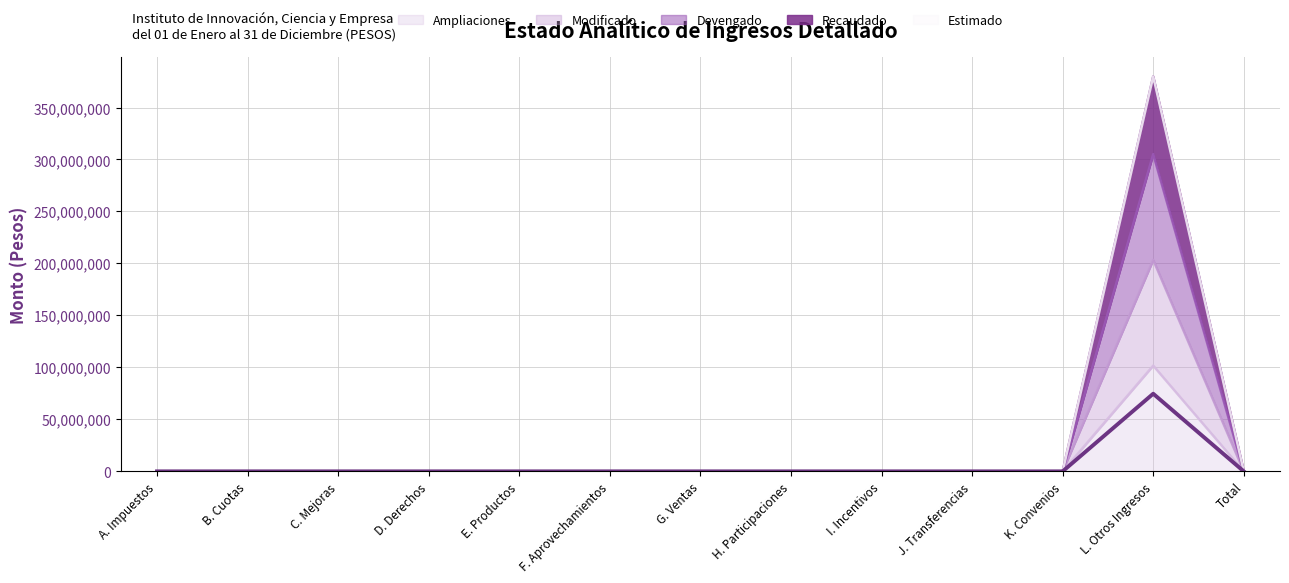

List the labels in order of Modificado value, smallest first.

A. Impuestos, B. Cuotas, C. Mejoras, D. Derechos, E. Productos, F. Aprovechamientos, G. Ventas, H. Participaciones, I. Incentivos, J. Transferencias, K. Convenios, Total, L. Otros Ingresos